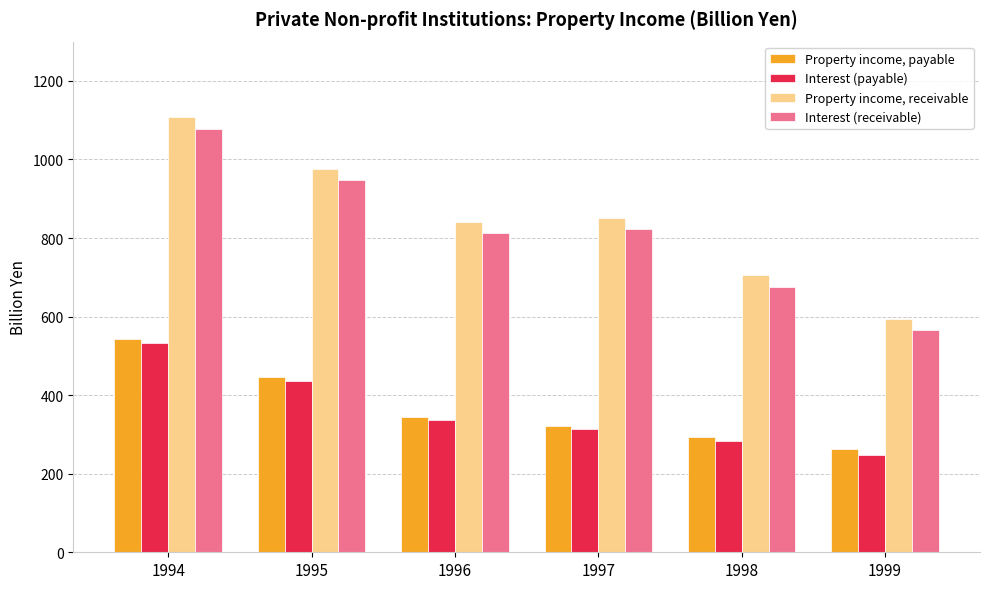

Does the chart contain any negative values?

No